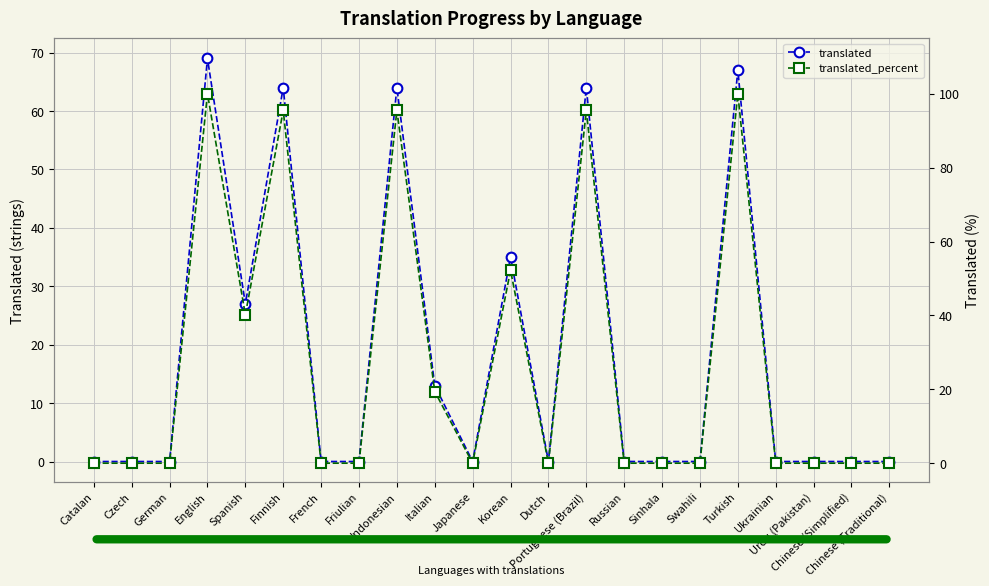

What is the value of the translated point at the 18th from the left?

67.0